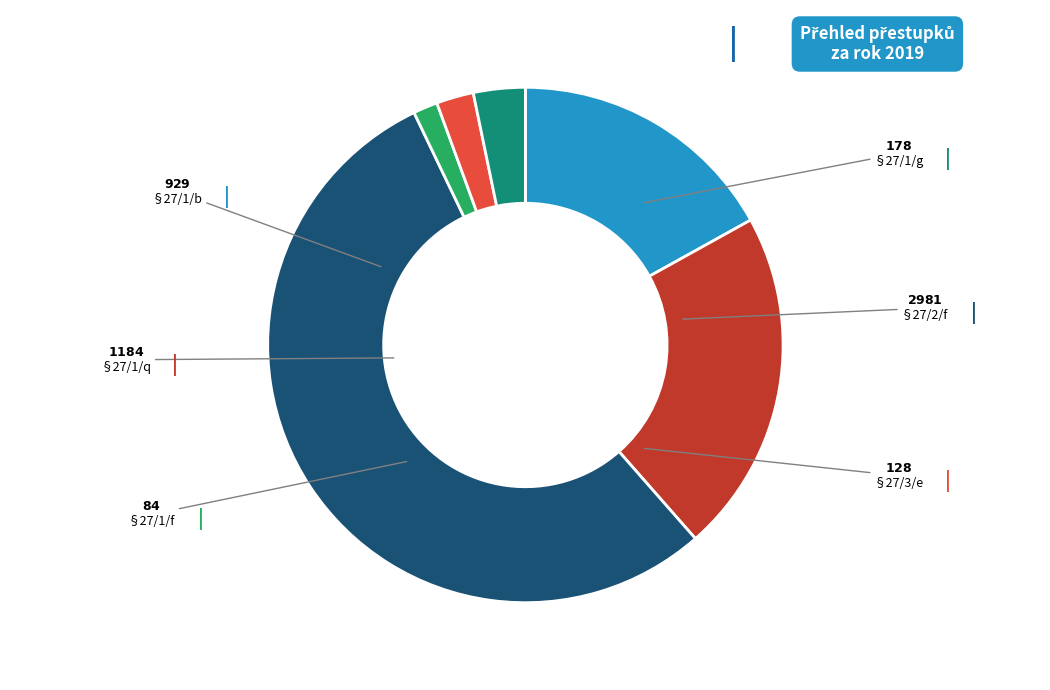

Does any single category account for the majority?

Yes